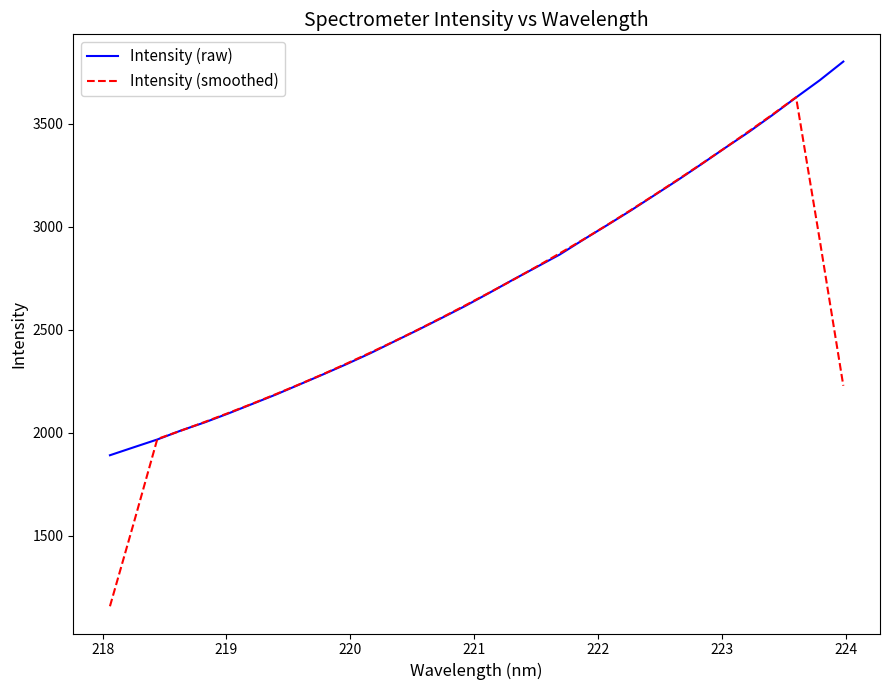

Which series has the widest spread of values?

Intensity (smoothed)